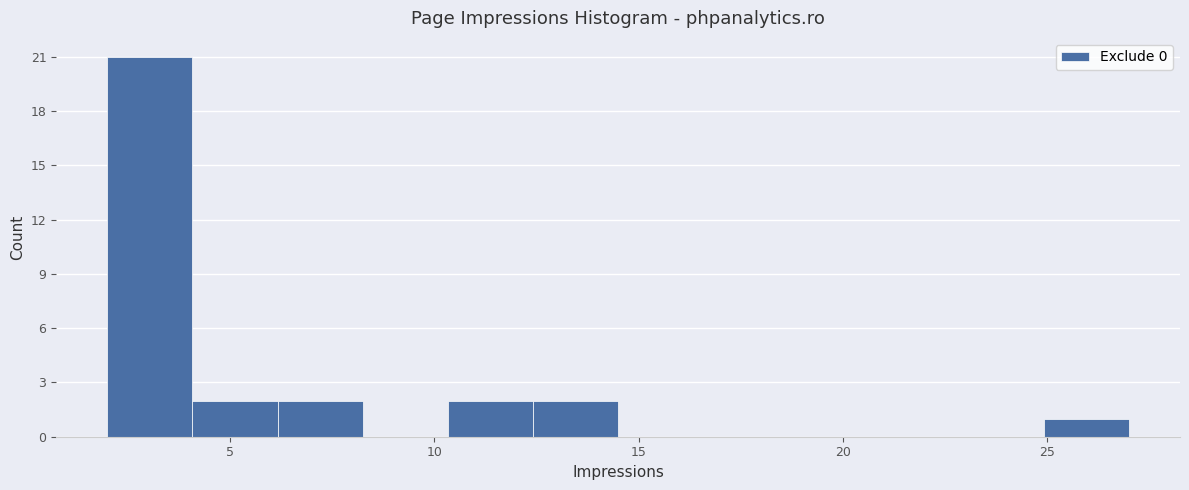

Reading left to right, transcribe this chart: for each bar, give the range it covers on the x-axis and its height. Neither the bar edges nor the heights are printed on the chart, so give them approximately, as read against the axes.

2.0 to 4.0: 21
4.0 to 6.0: 2
6.0 to 8.5: 2
8.5 to 10.5: 0
10.5 to 12.5: 2
12.5 to 14.5: 2
14.5 to 16.5: 0
16.5 to 18.5: 0
18.5 to 21.0: 0
21.0 to 23.0: 0
23.0 to 25.0: 0
25.0 to 27.0: 1